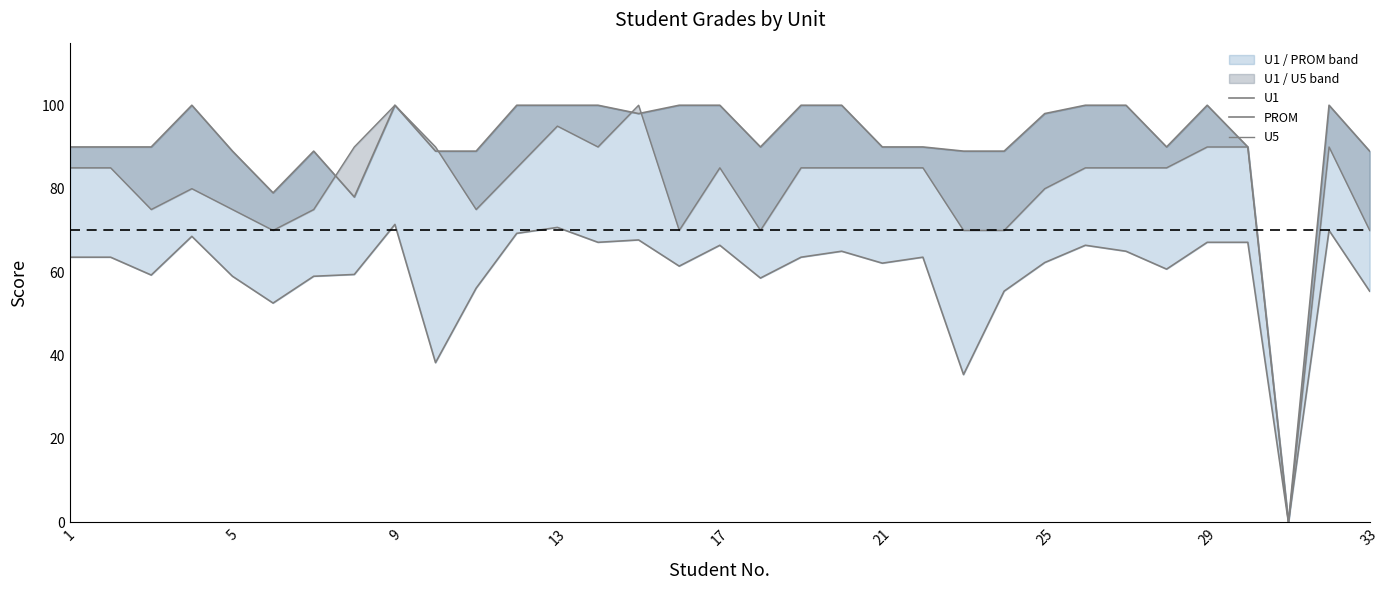

Reading left to right, transcribe all the data shown in this chart.

U1: 90.0	90.0	90.0	100.0	89.0	79.0	89.0	78.0	100.0	89.0	89.0	100.0	100.0	100.0	98.0	100.0	100.0	90.0	100.0	100.0	90.0	90.0	89.0	89.0	98.0	100.0	100.0	90.0	100.0	90.0	0.0	100.0	89.0
PROM: 63.6	63.6	59.3	68.6	59.0	52.6	59.0	59.4	71.4	38.3	56.1	69.3	70.7	67.1	67.7	61.4	66.4	58.6	63.6	65.0	62.1	63.6	35.4	55.4	62.3	66.4	65.0	60.7	67.1	67.1	0.0	70.0	55.4
U5: 85.0	85.0	75.0	80.0	75.0	70.0	75.0	90.0	100.0	90.0	75.0	85.0	95.0	90.0	100.0	70.0	85.0	70.0	85.0	85.0	85.0	85.0	70.0	70.0	80.0	85.0	85.0	85.0	90.0	90.0	0.0	90.0	70.0